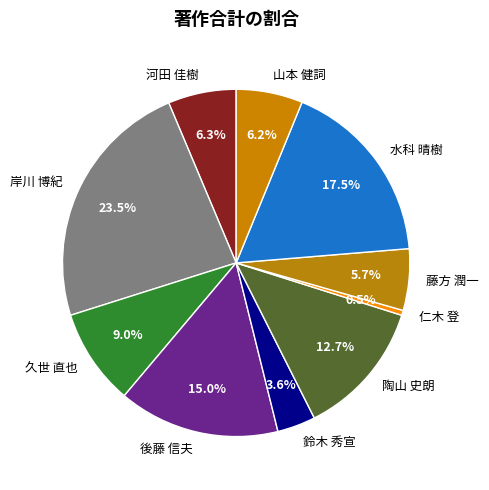

True or false: 岸川 博紀 accounts for 12% of the total.

False